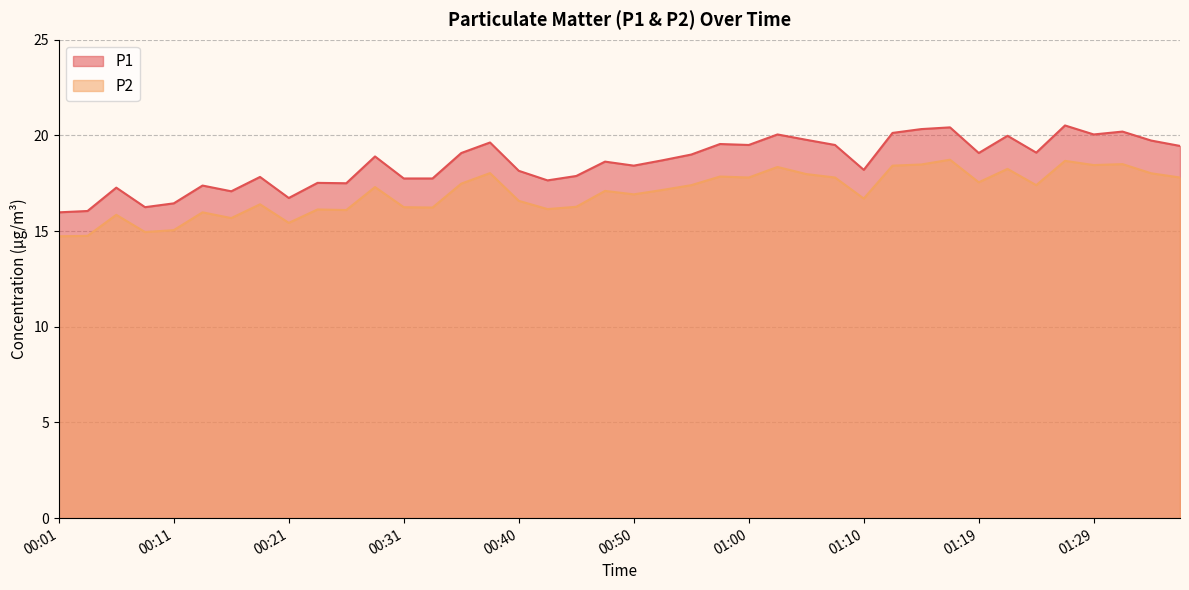

Which has a higher value, 00:01 or 00:09?

00:09